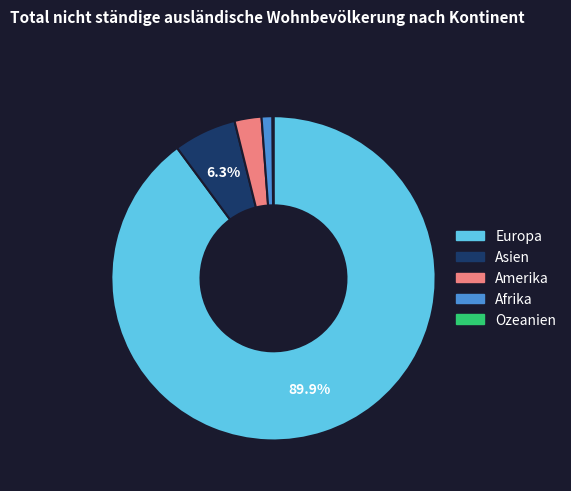

Which slice is the largest?

Europa